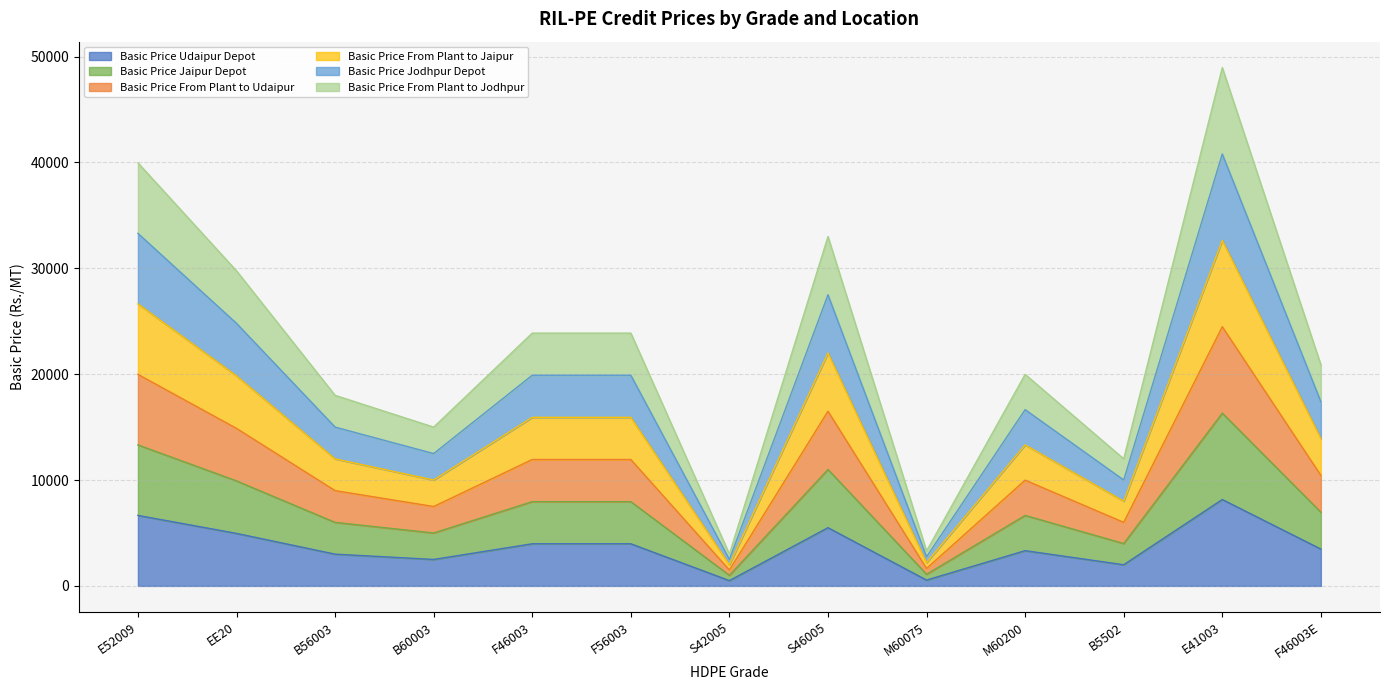

What position from the left is M60200?

10